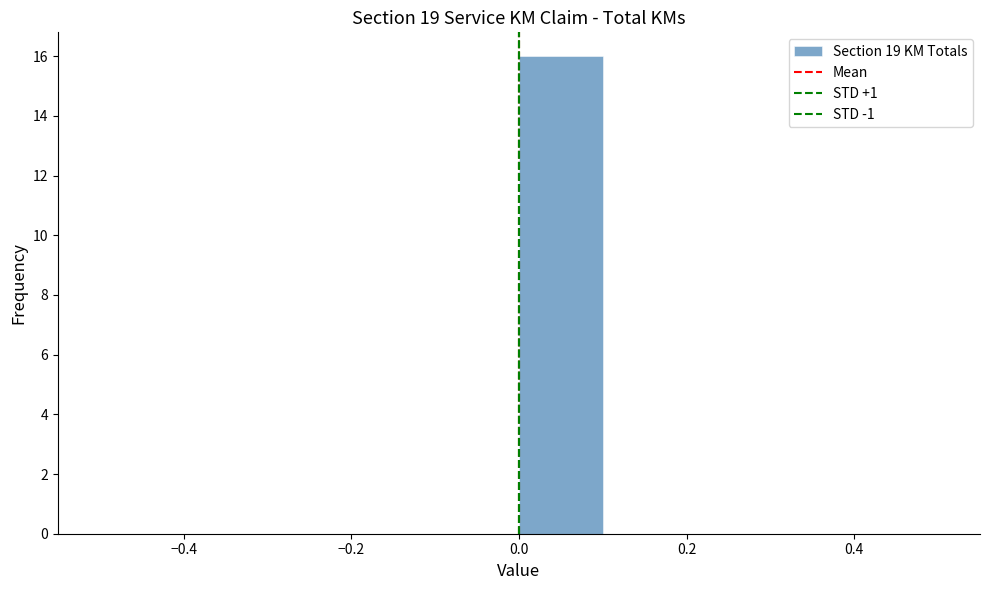

How tall is the bar that spans 0.0 to 0.1 on the x-axis? The values are not printed on the chart, so give them approximately, as read against the axis.

16